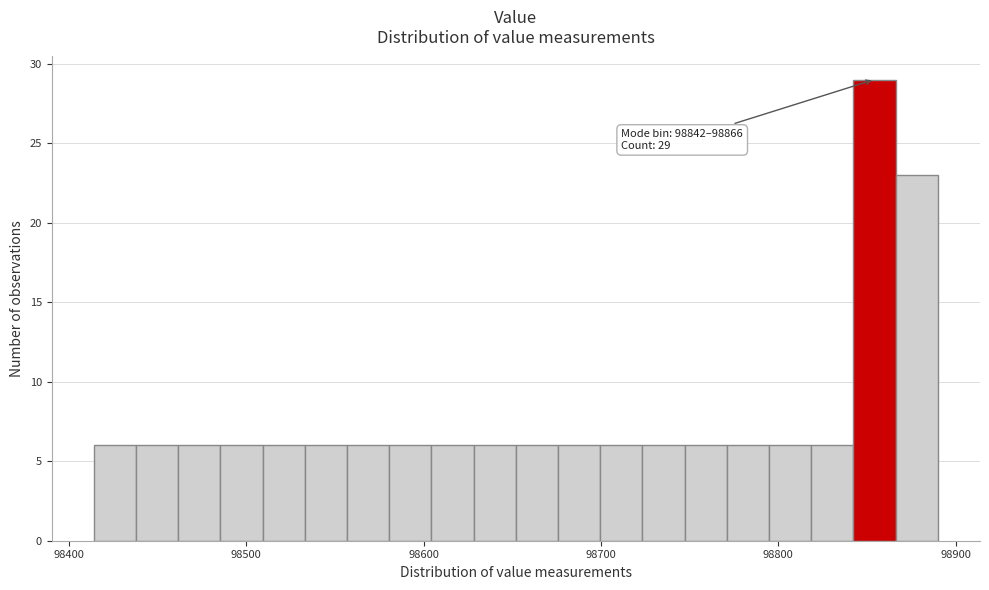

Read against the x-axis, roughly where is the centre of the tallest bar?

98850